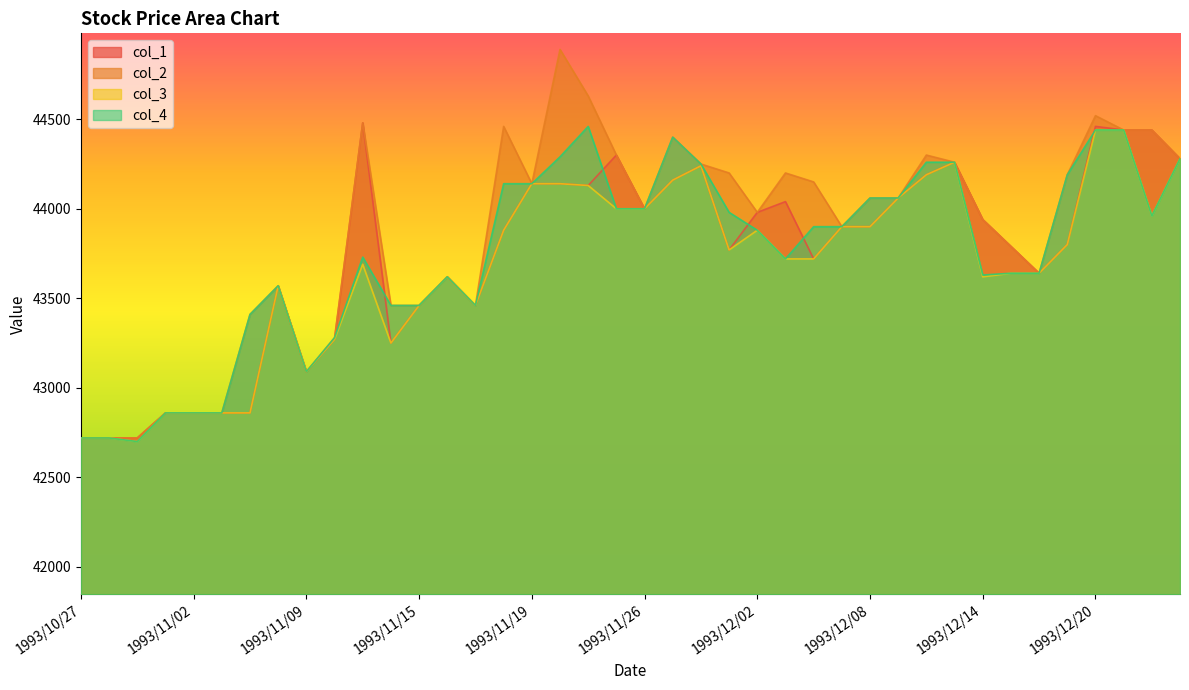

Does the chart display data point markers on the line(s)?

No